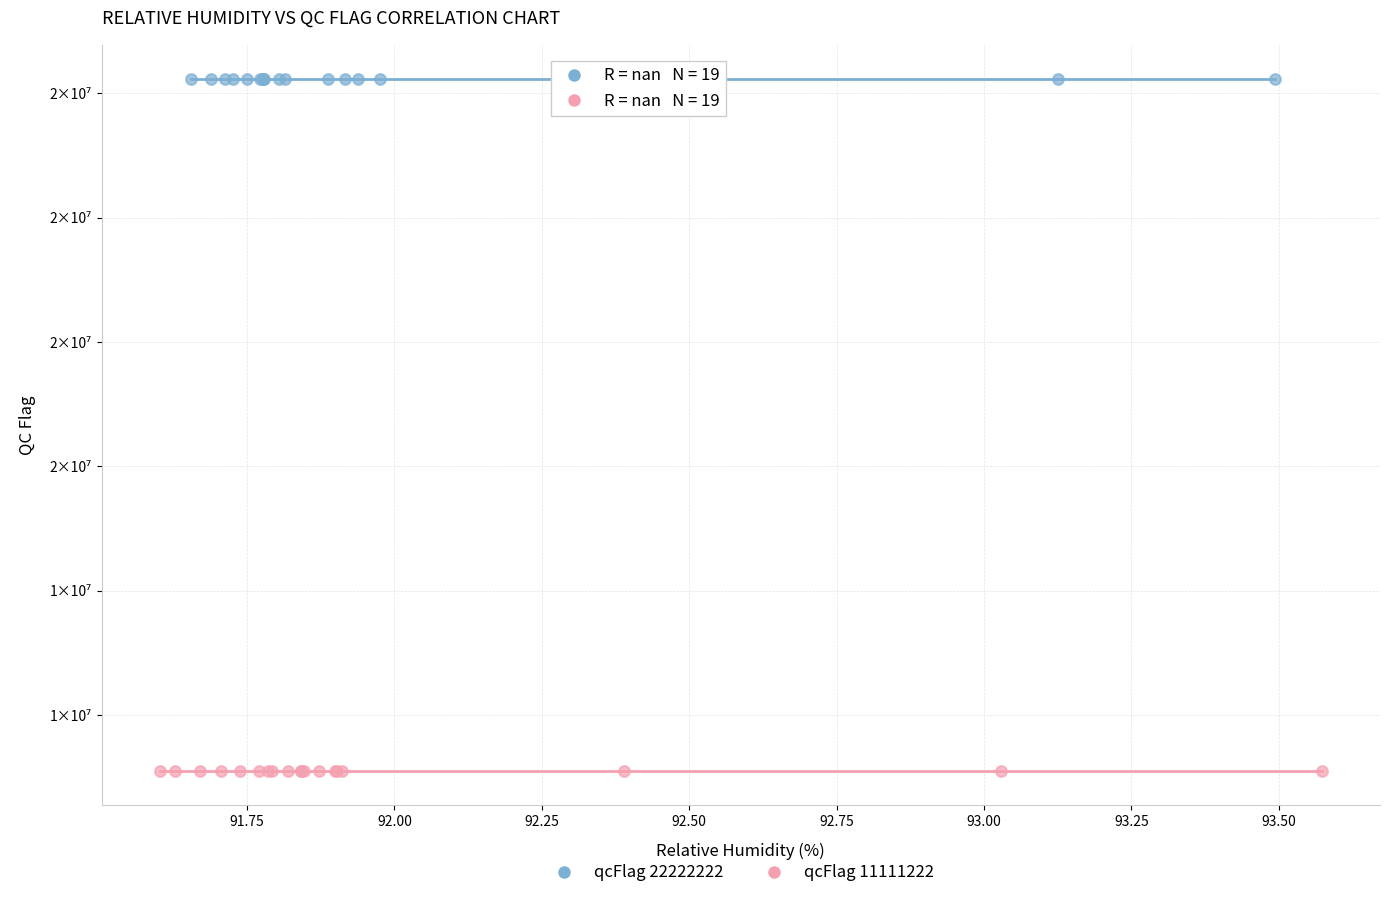

What are all the series names shown in the legend?

qcFlag 22222222, qcFlag 11111222